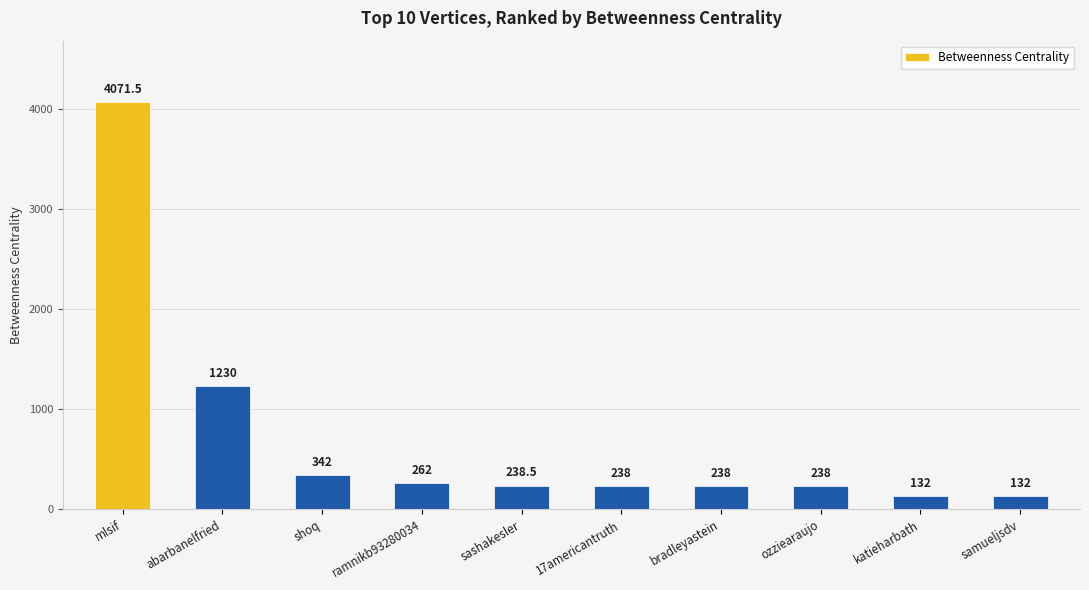

What value does the data have at sashakesler?

238.5